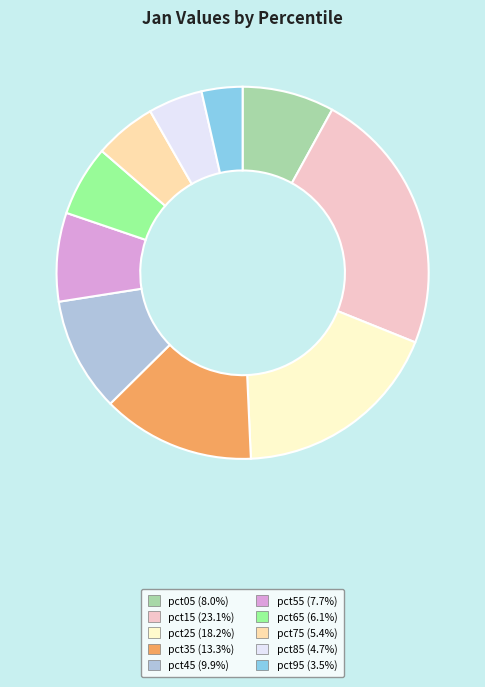

How many segments does this pie chart have?

10